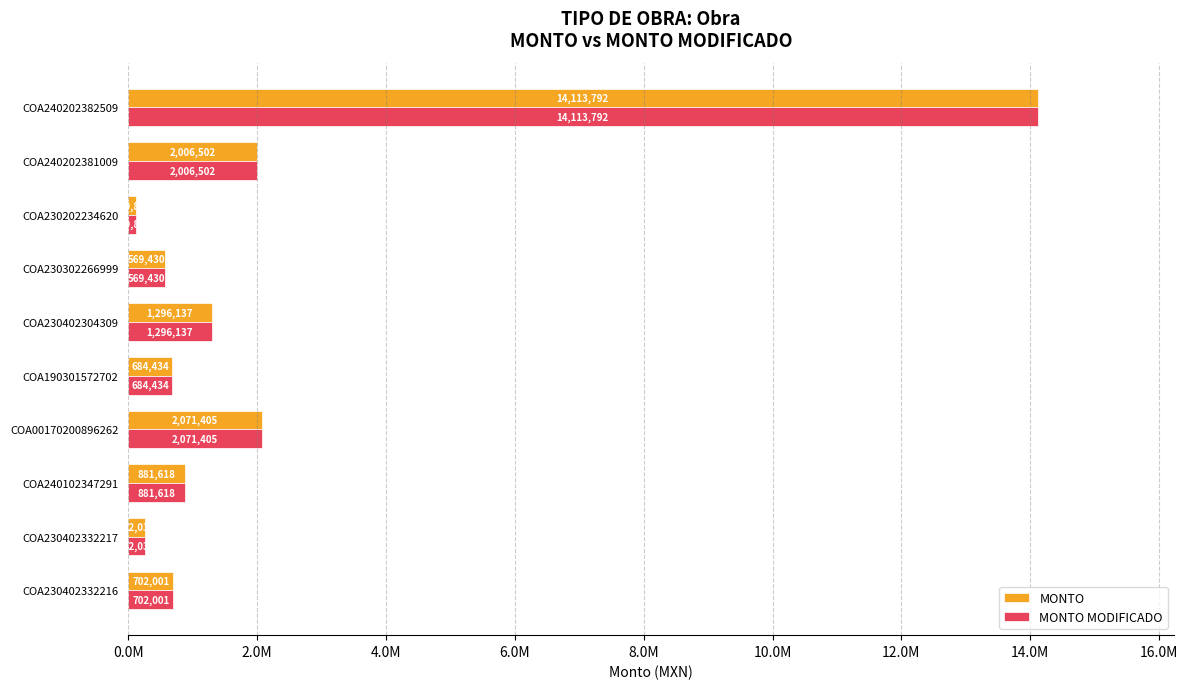

List the series in order of their peak value, highest first.

MONTO, MONTO MODIFICADO